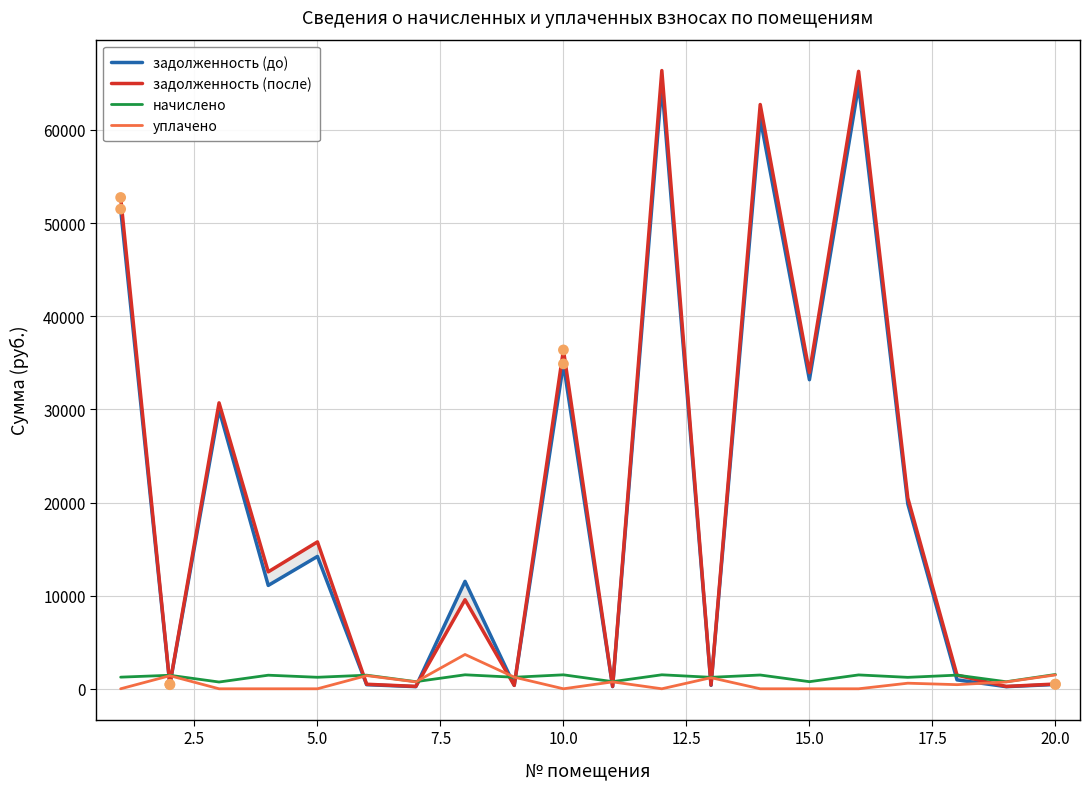

What are all the series names shown in the legend?

задолженность (до), задолженность (после), начислено, уплачено